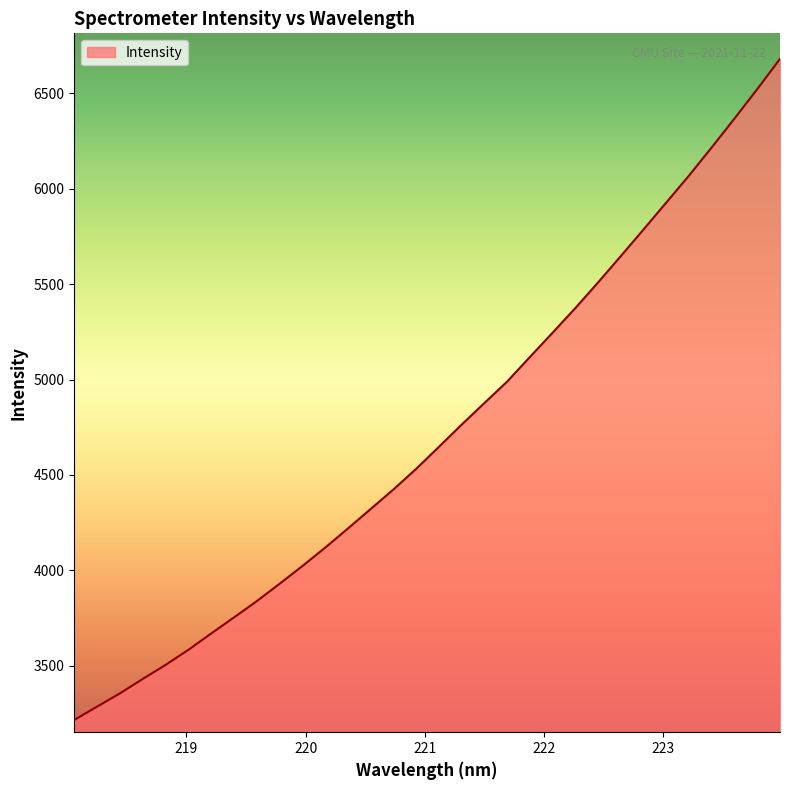

Reading left to right, transcribe all the data shown in this chart.

3216.9	3286.5	3355.8	3431.2	3504.7	3583.5	3669.0	3753.2	3838.2	3929.1	4021.8	4118.2	4218.6	4320.9	4423.2	4531.1	4646.5	4763.1	4876.3	4988.9	5117.4	5245.0	5374.0	5508.4	5646.6	5786.2	5927.3	6068.8	6216.5	6367.5	6521.4	6680.0